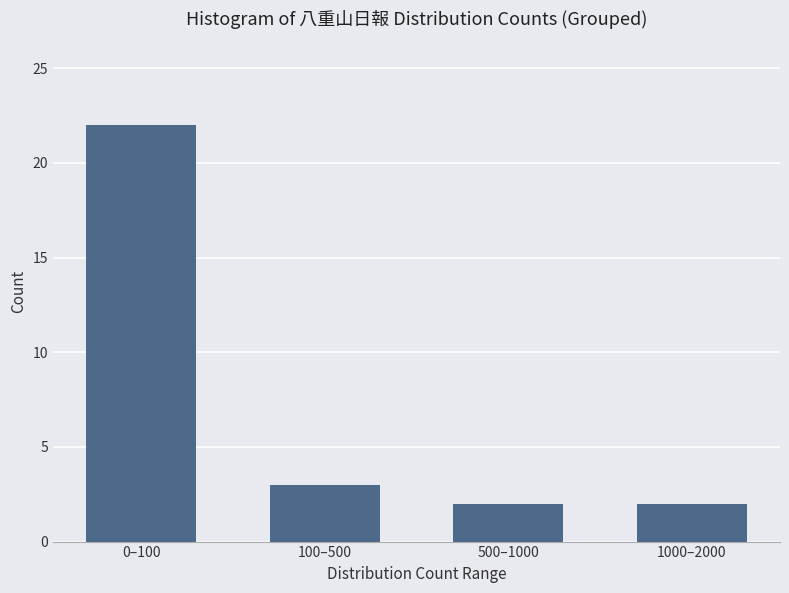

Reading right to left, what are all the values shown in this chart?

1000–2000=2	500–1000=2	100–500=3	0–100=22